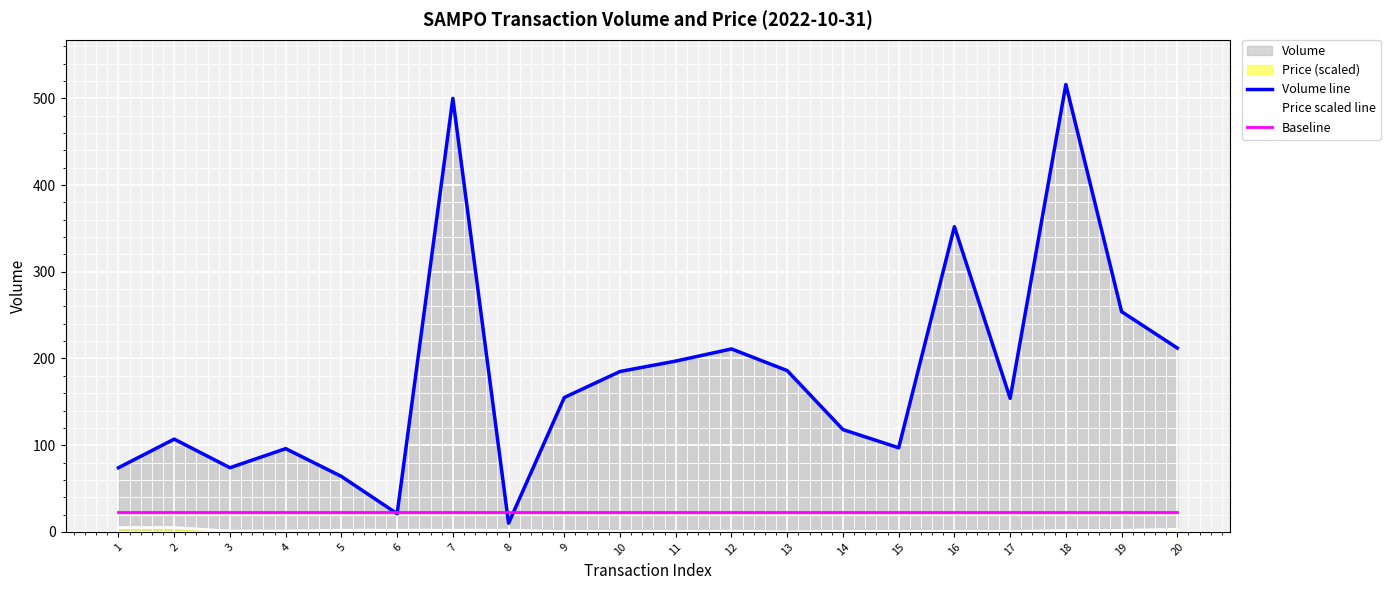

Which category has the highest value in the Baseline series?

1